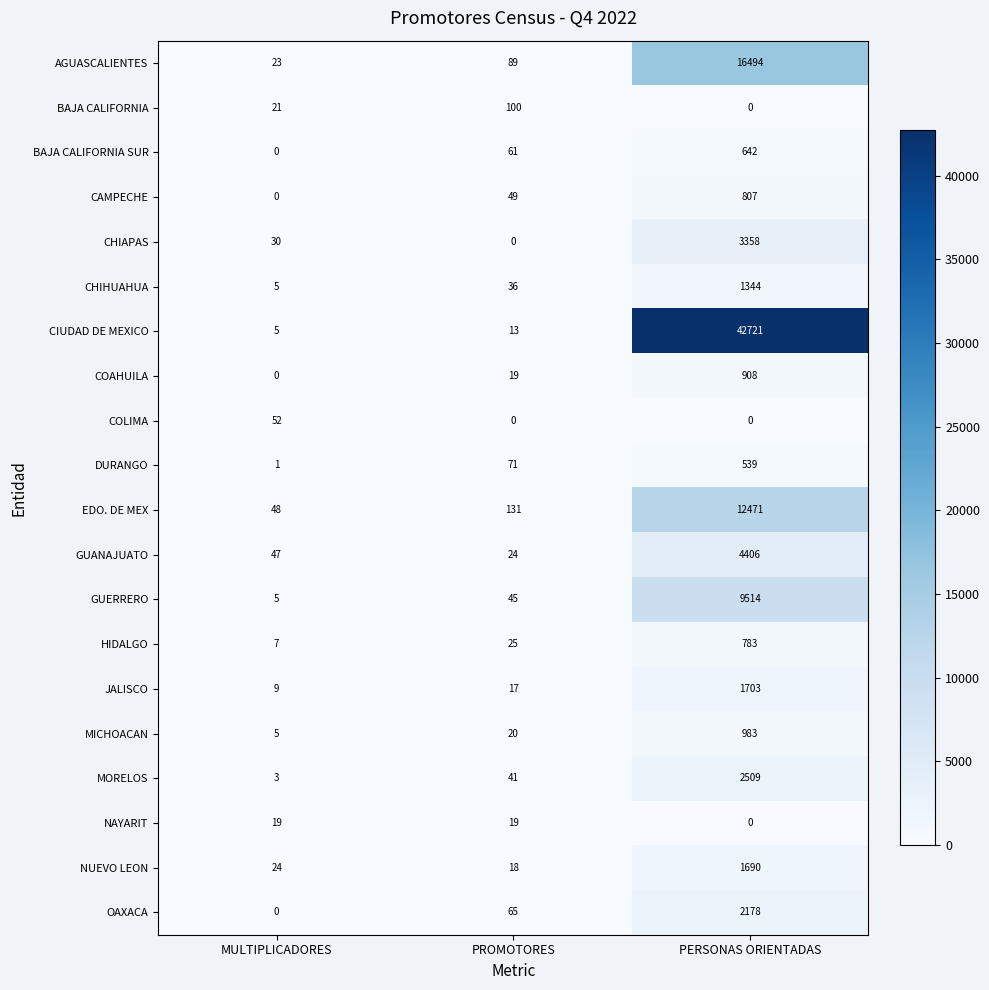

Which series has the largest total across all categories?

CIUDAD DE MEXICO